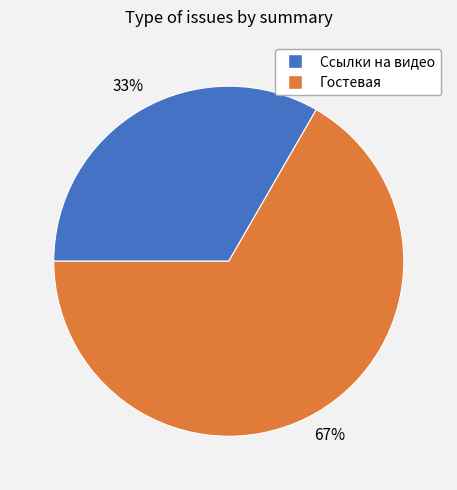

Rank the categories by value from lowest to highest.

Ссылки на видео, Гостевая